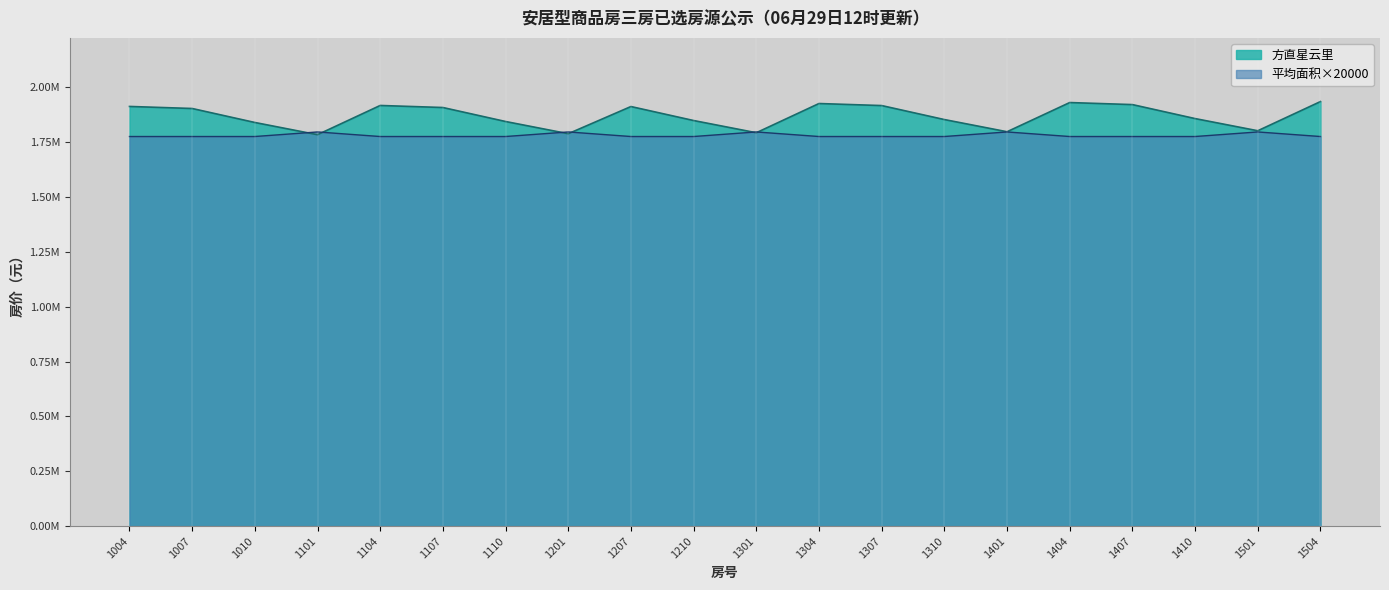

True or false: 平均面积 and 方直星云里 intersect in this chart.

True